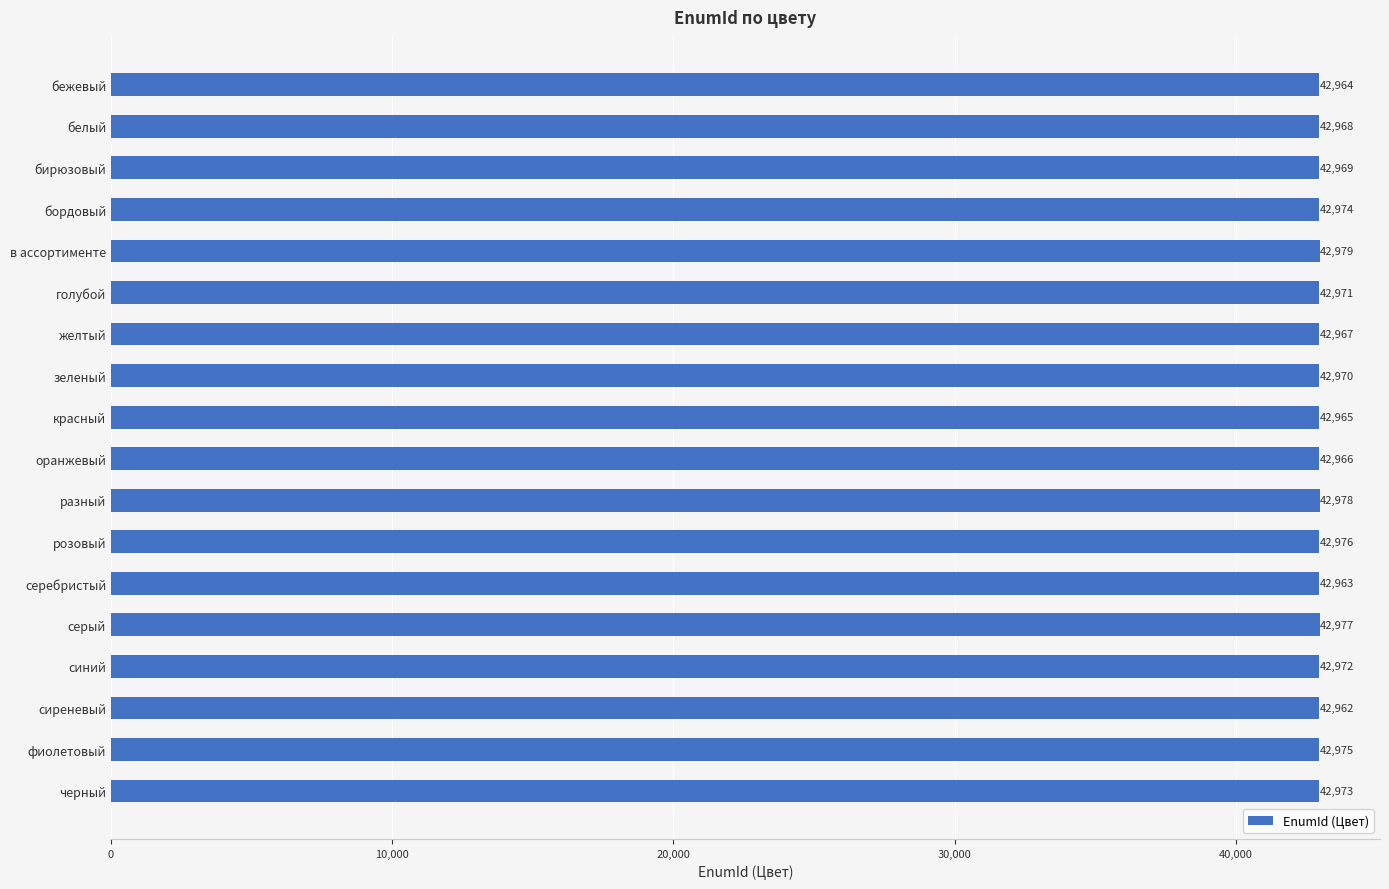

How many series are shown in this chart?

1